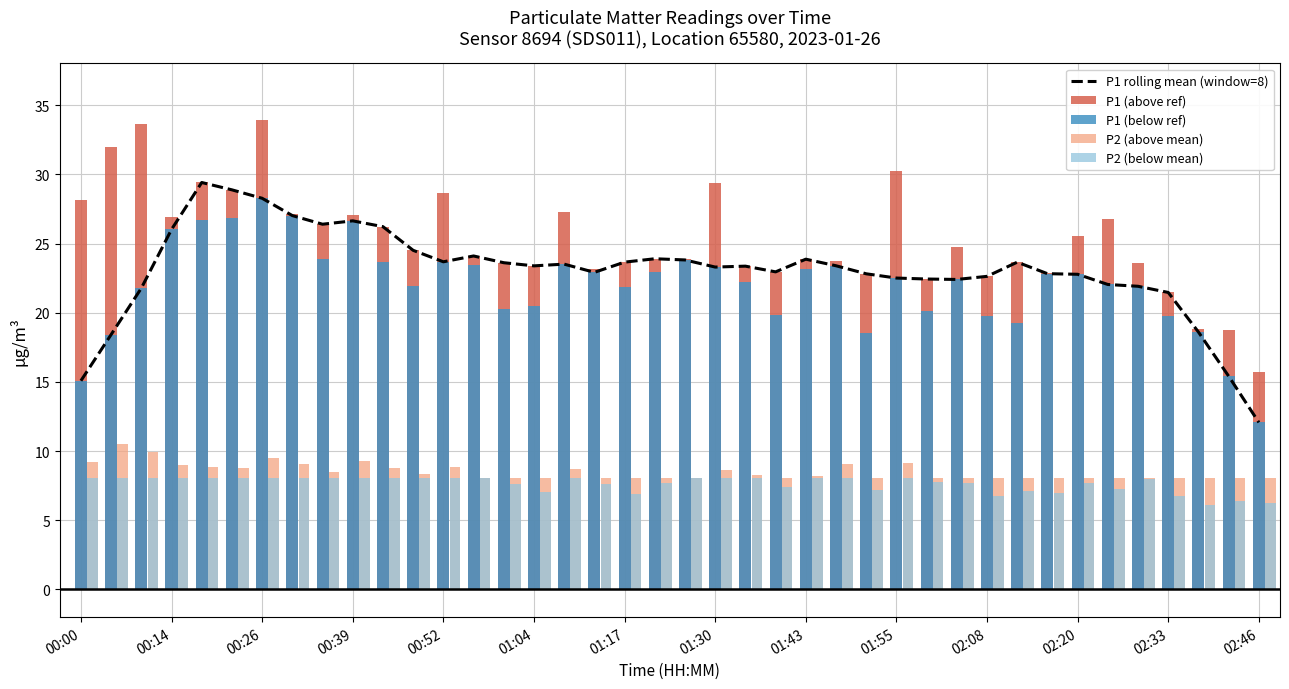

What is the maximum value for P2 (above mean)?

10.6